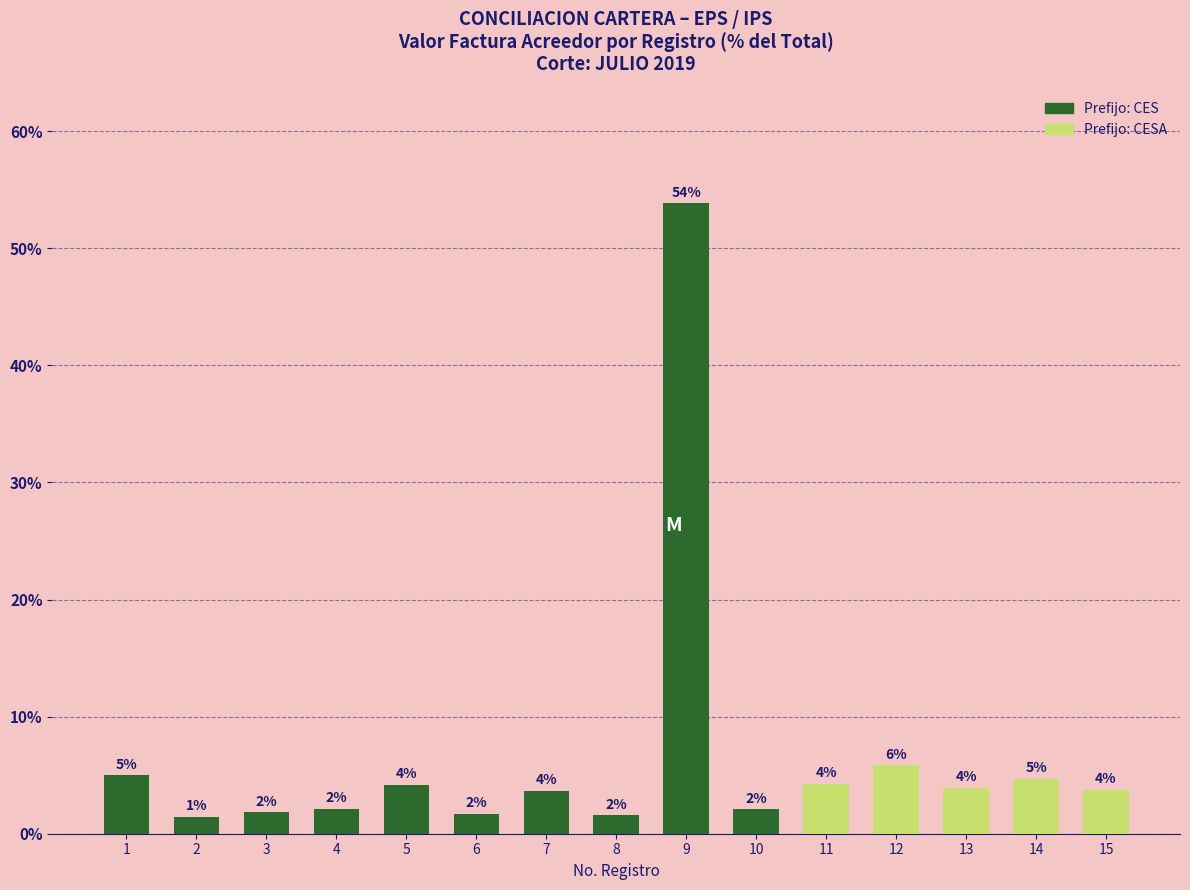

Does the chart contain any negative values?

No